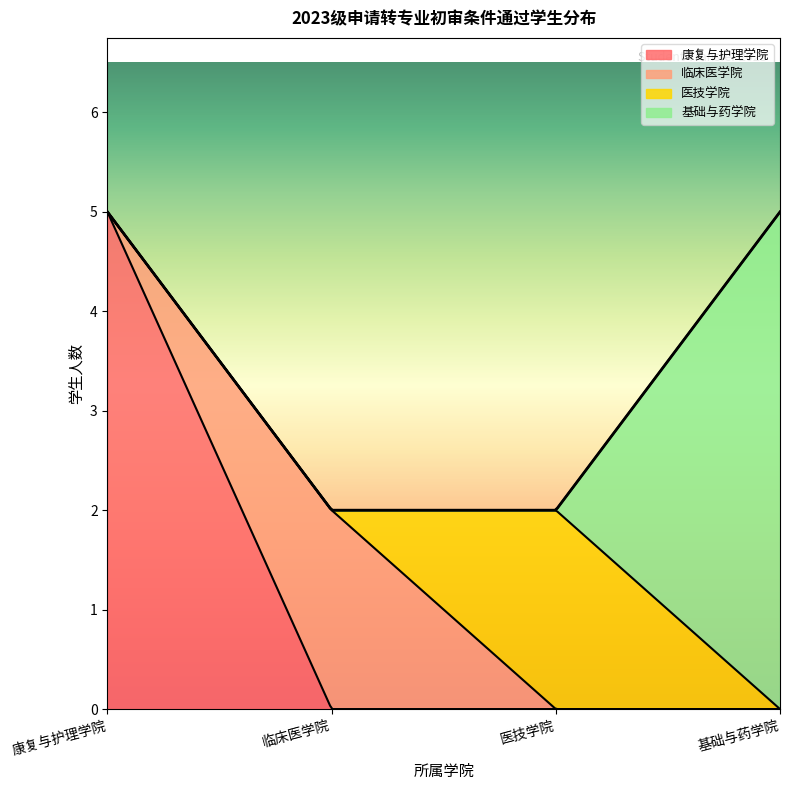

The 医技学院 series shows 2 at 4. True or false?

True